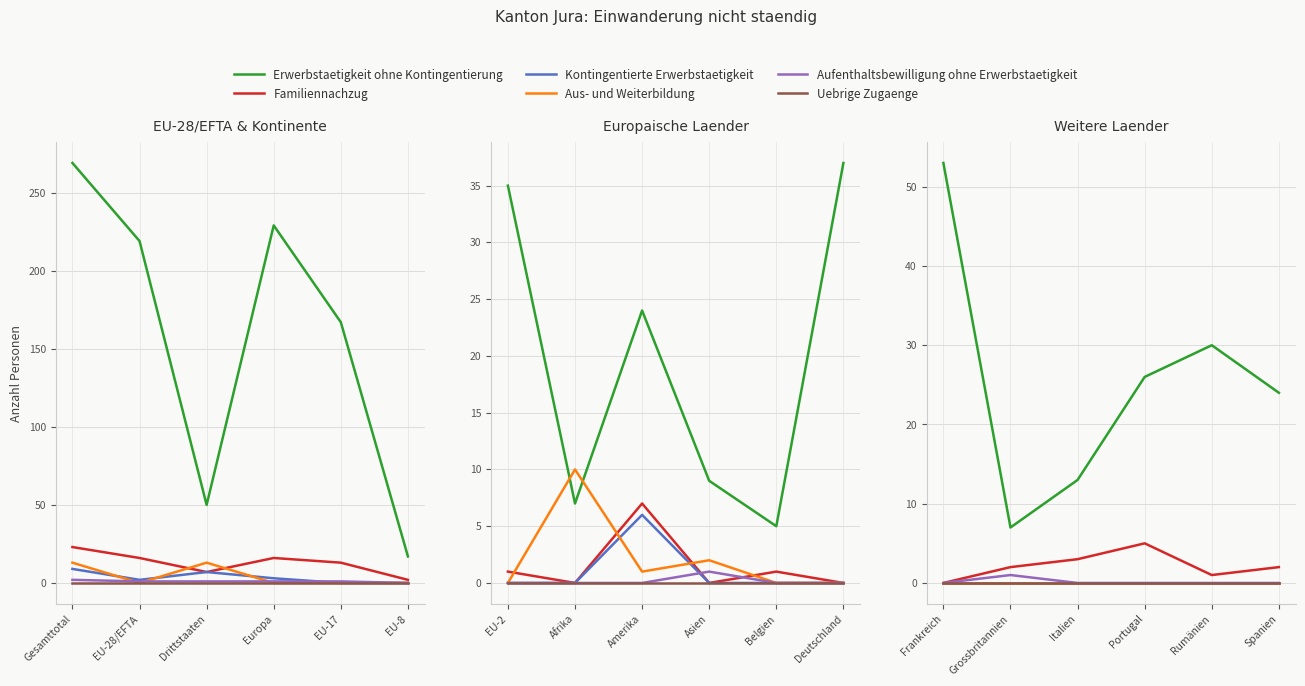

True or false: Familiennachzug and Aufenthaltsbewilligung ohne Erwerbstaetigkeit intersect in this chart.

False